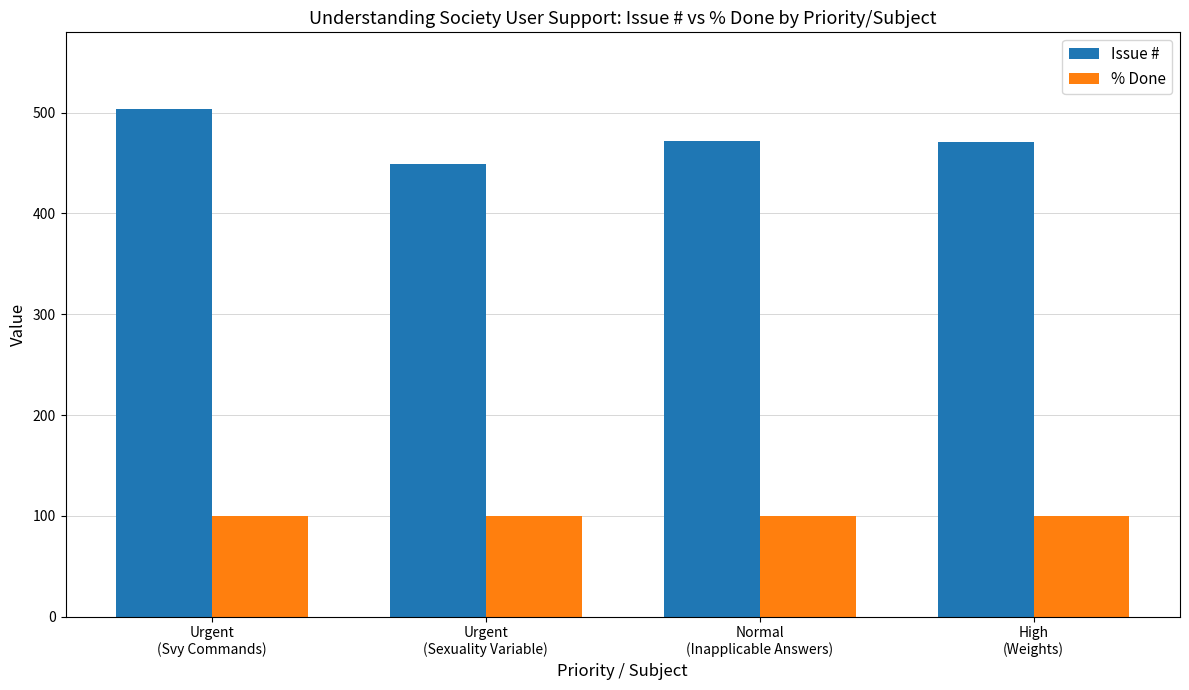

What is the label of the 2nd bar from the left?

Urgent
(Sexuality Variable)